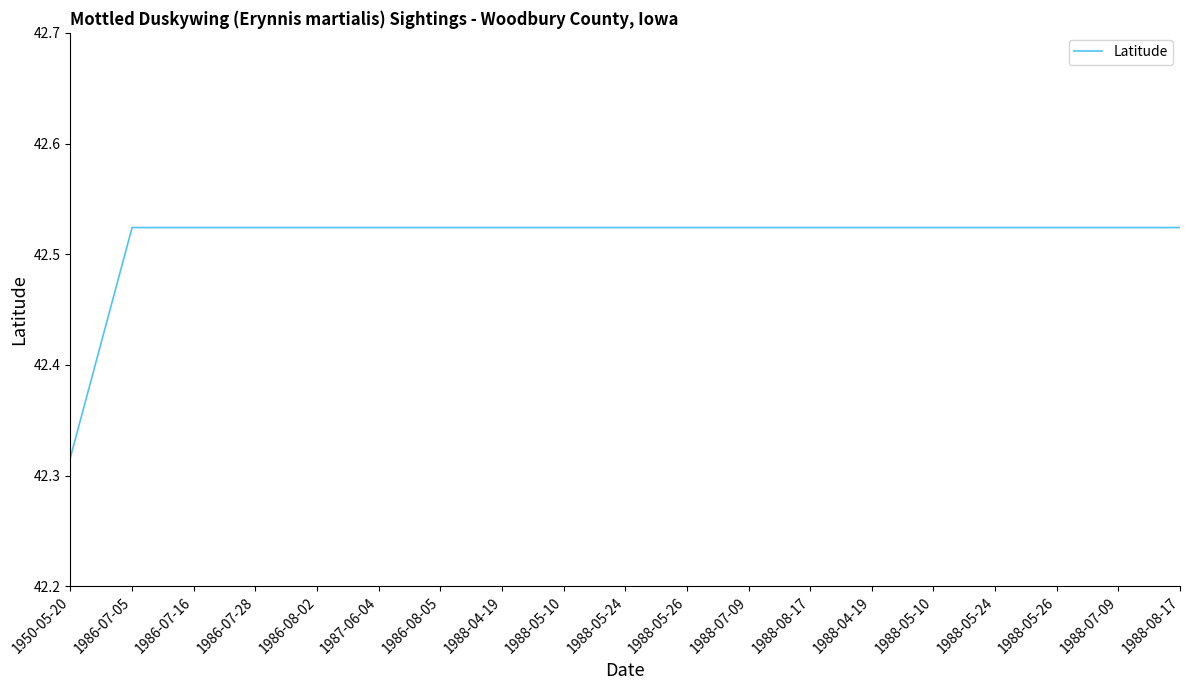

How many lines are shown in the chart?

1